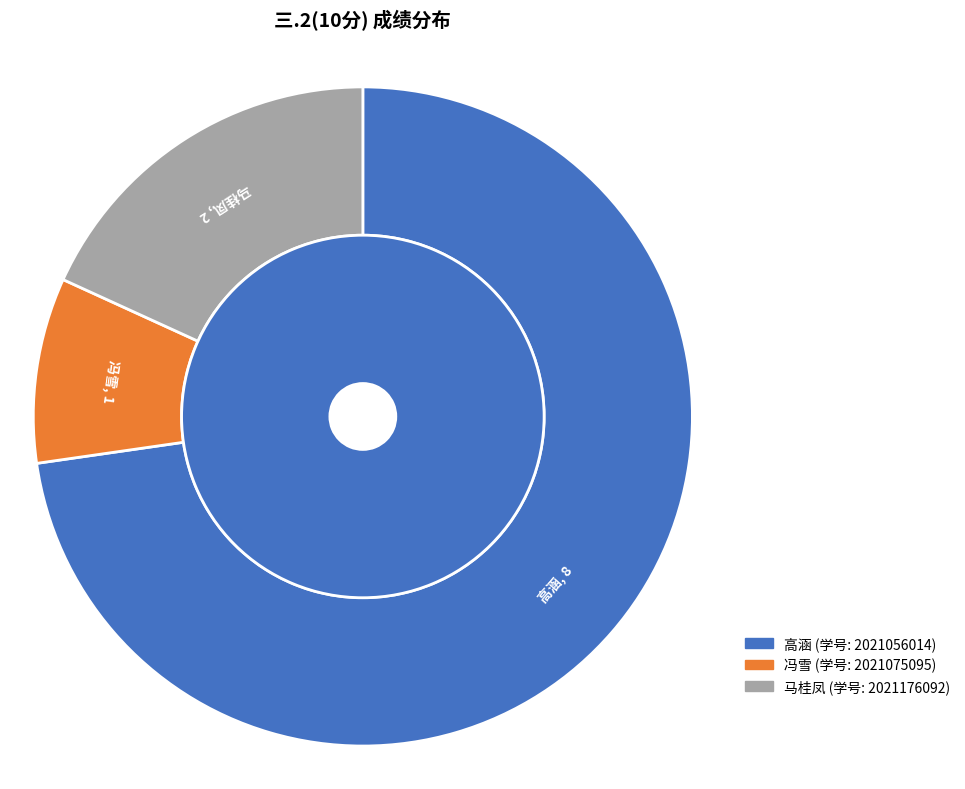

How many slices are in this pie chart?

3